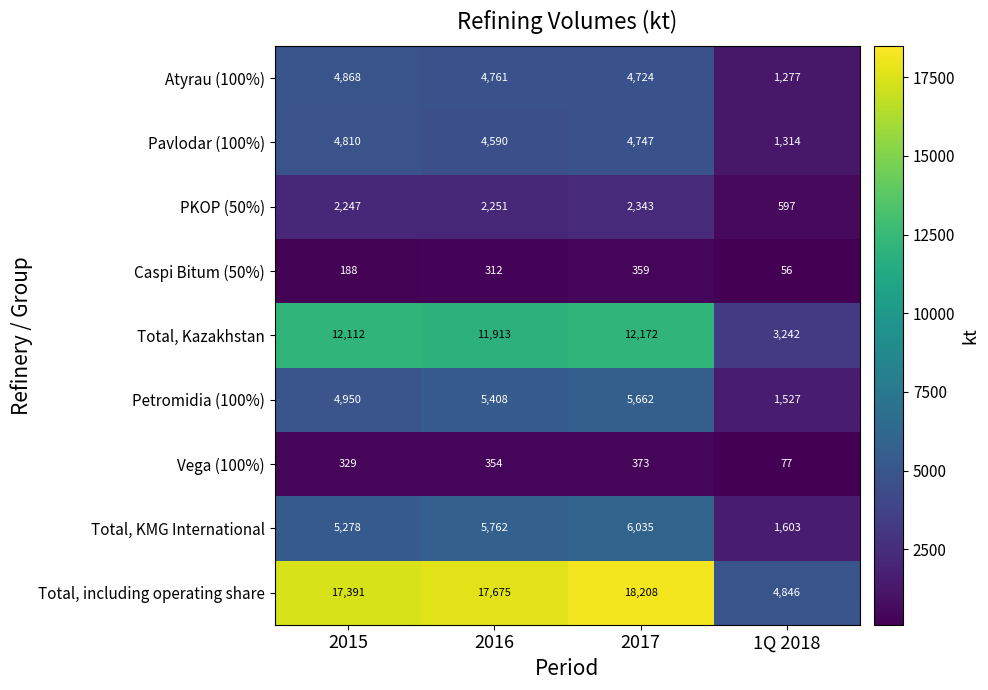

At 1Q 2018, list the series in order from smallest to largest.

Caspi Bitum (50%), Vega (100%), PKOP (50%), Atyrau (100%), Pavlodar (100%), Petromidia (100%), Total, KMG International, Total, Kazakhstan, Total, including operating share